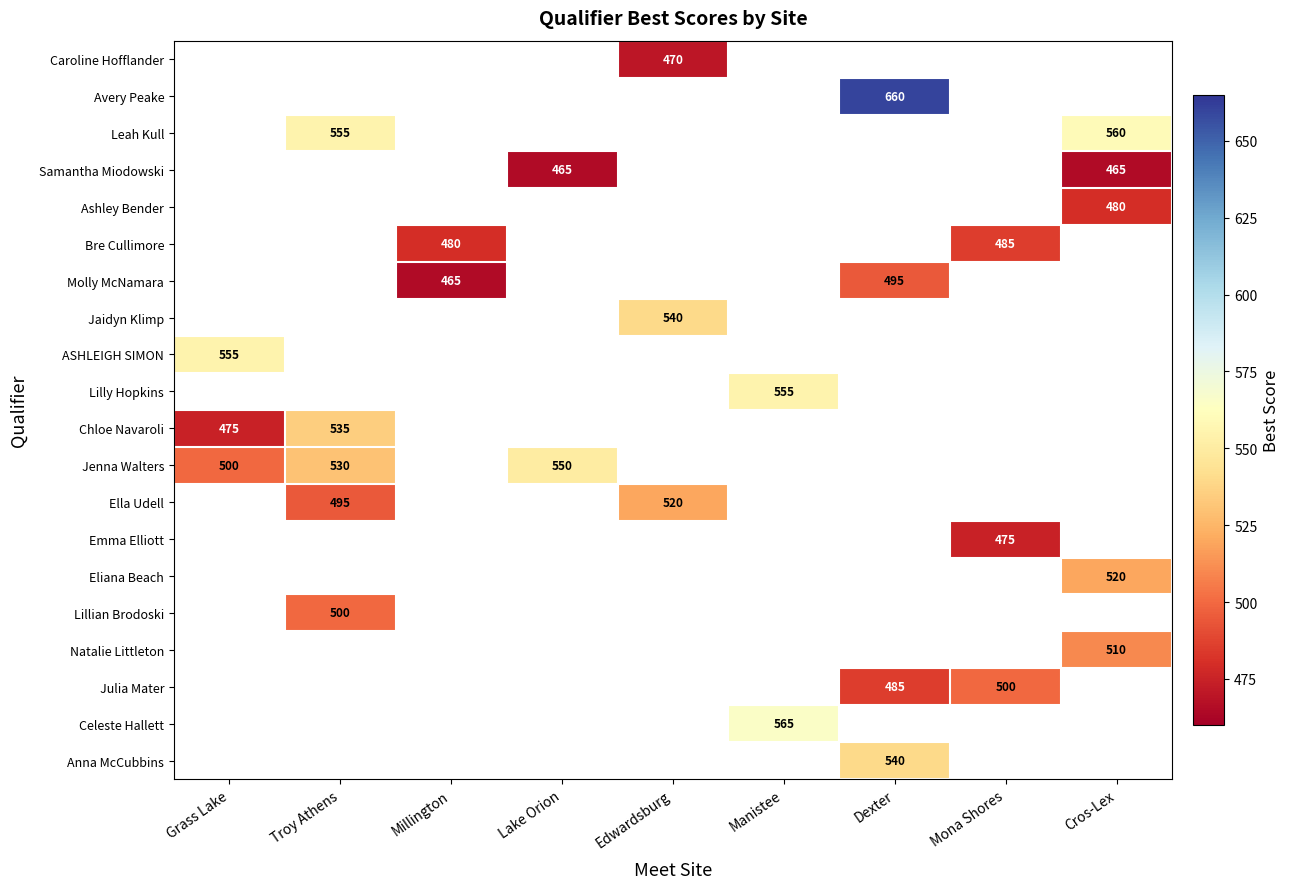

True or false: Leah Kull has a value of 772 at Cros-Lex.

False